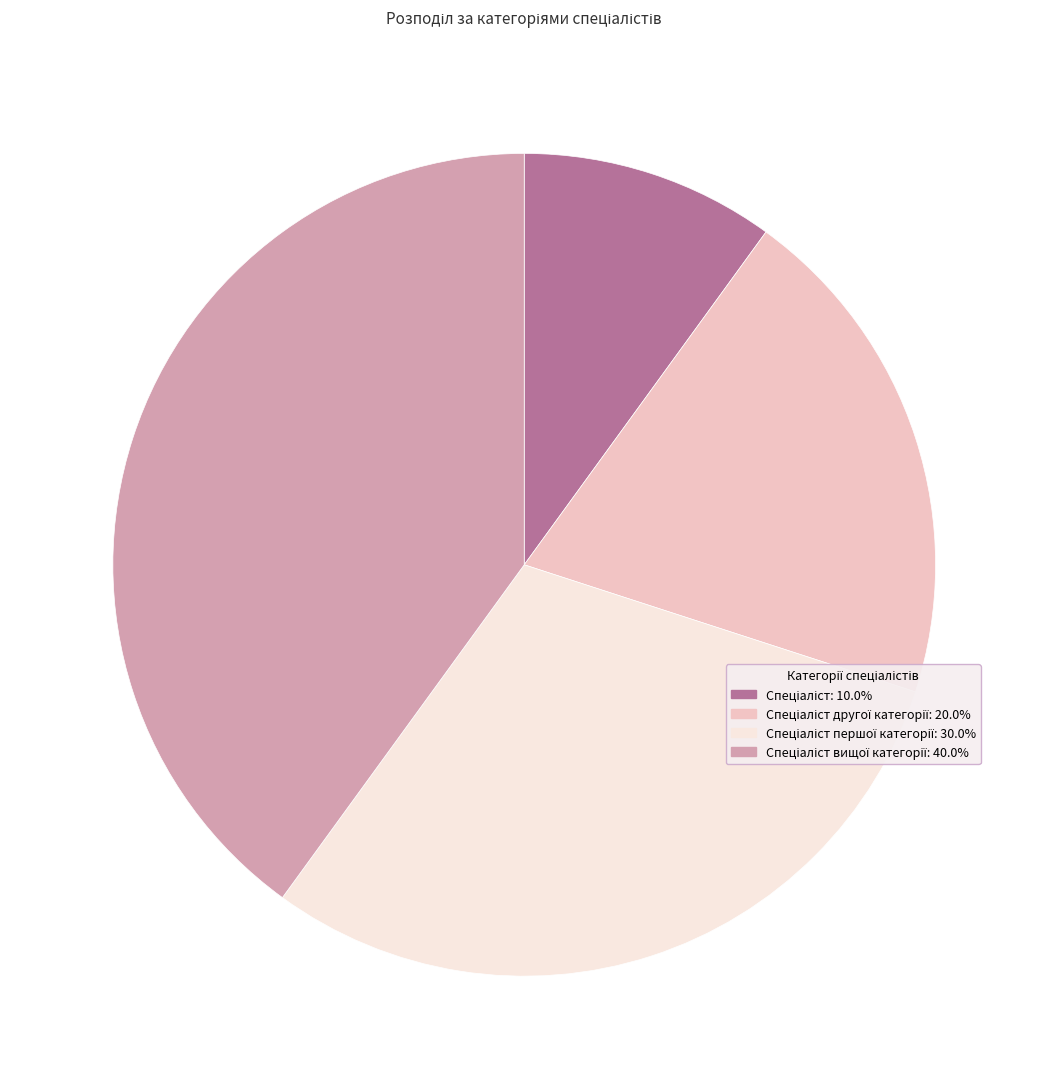

Does any single category account for the majority?

No